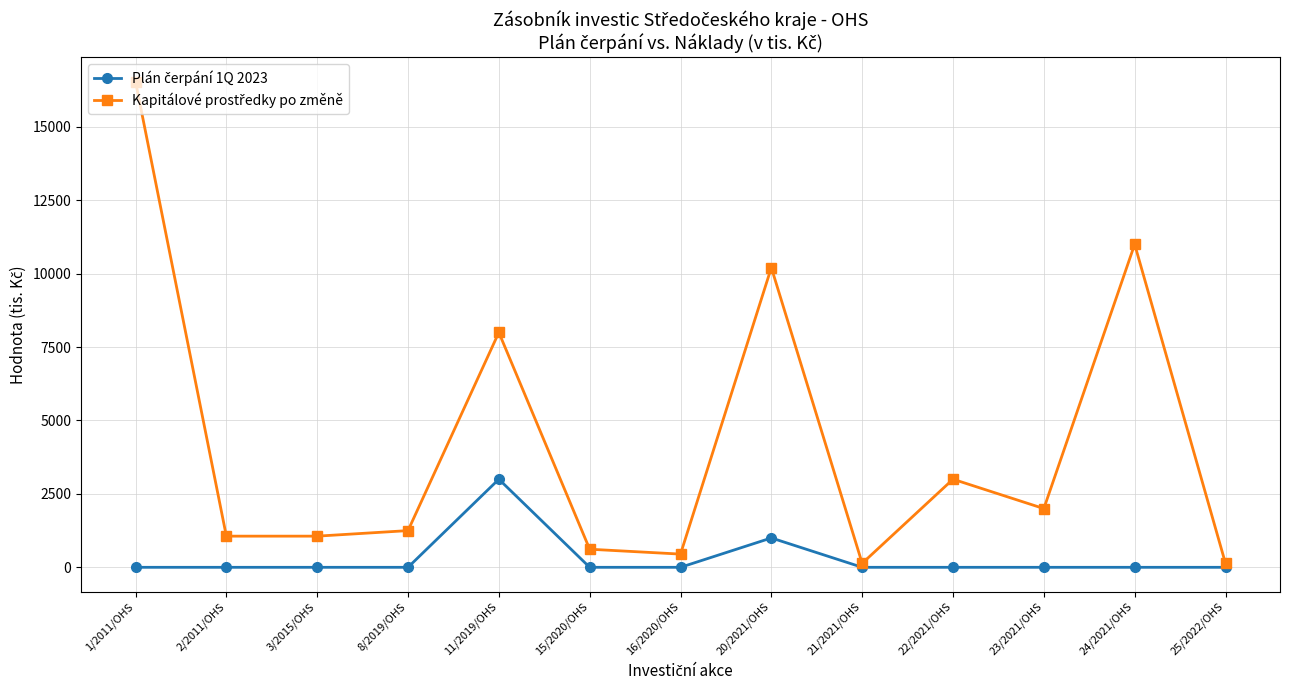

What is the label of the 3rd point from the left?

3/2015/OHS